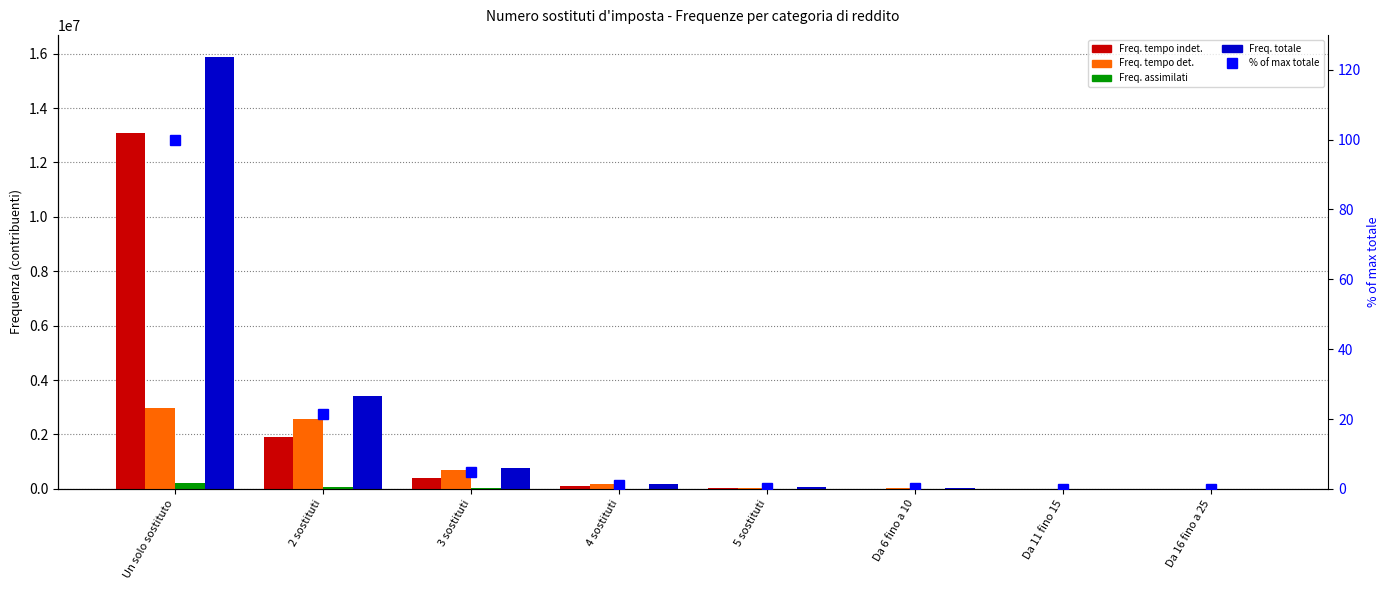

What is the spread (max minus min) of values at 4 sostituti?

182927.8